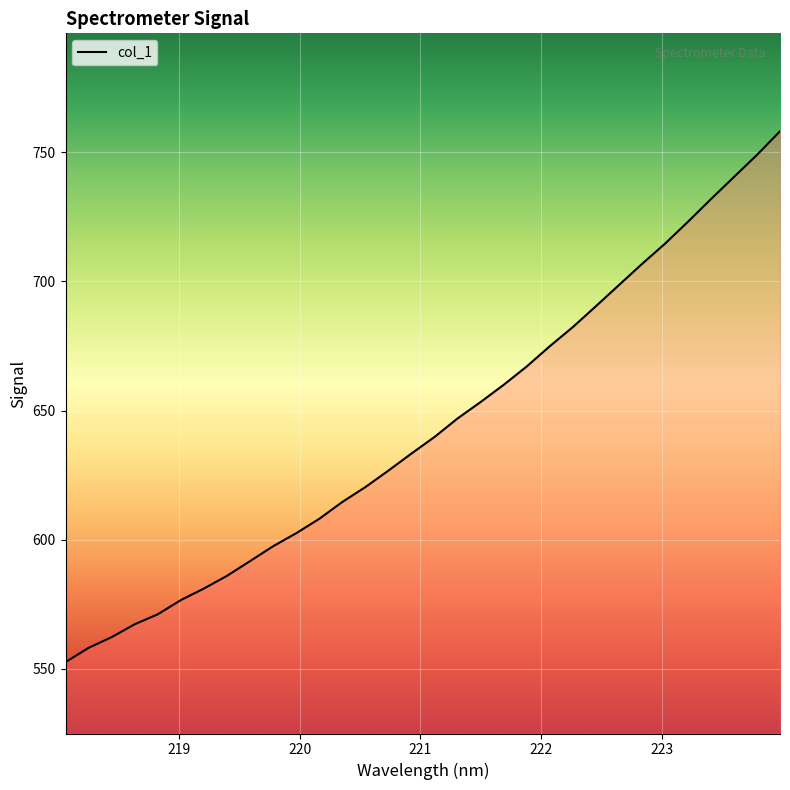

What is the smallest value displayed?

552.6